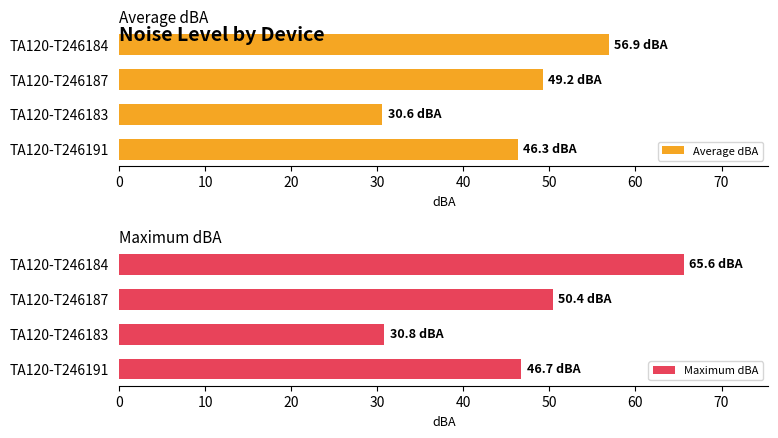

Rank the categories by Maximum dBA value from highest to lowest.

TA120-T246184, TA120-T246187, TA120-T246191, TA120-T246183